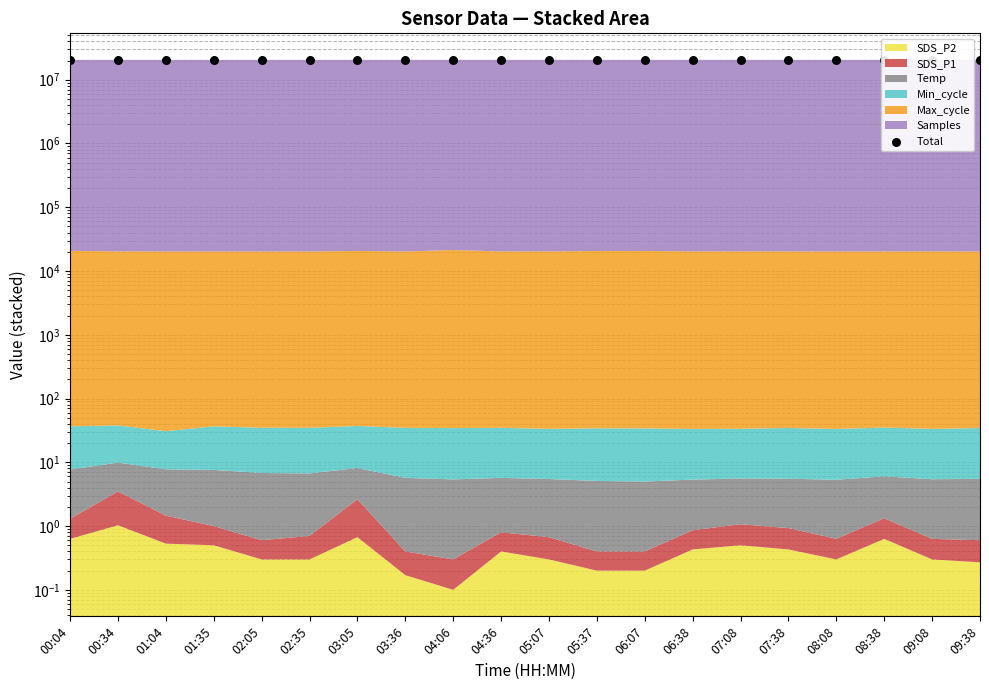

Which has a higher value, 01:35 or 02:35?

02:35